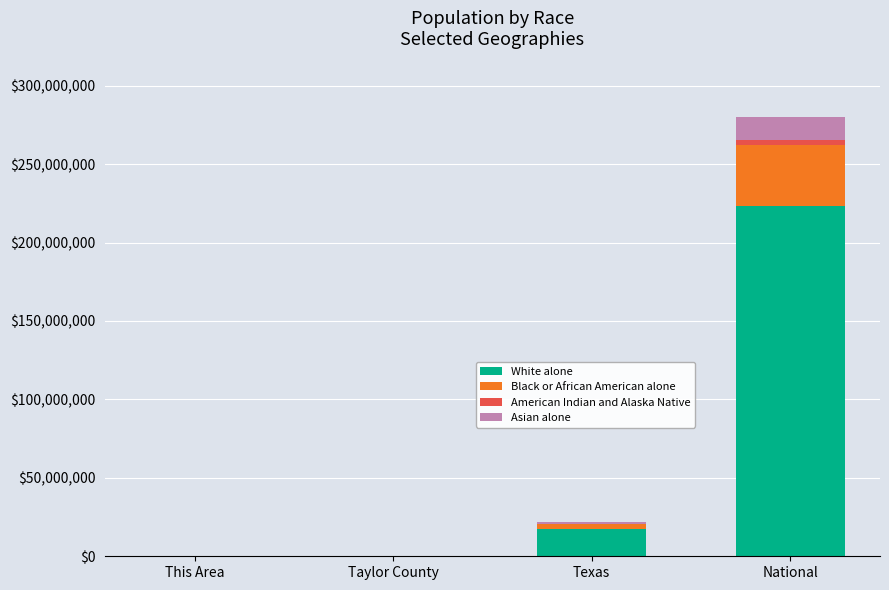

At which category is the sum across all series the highest?

National